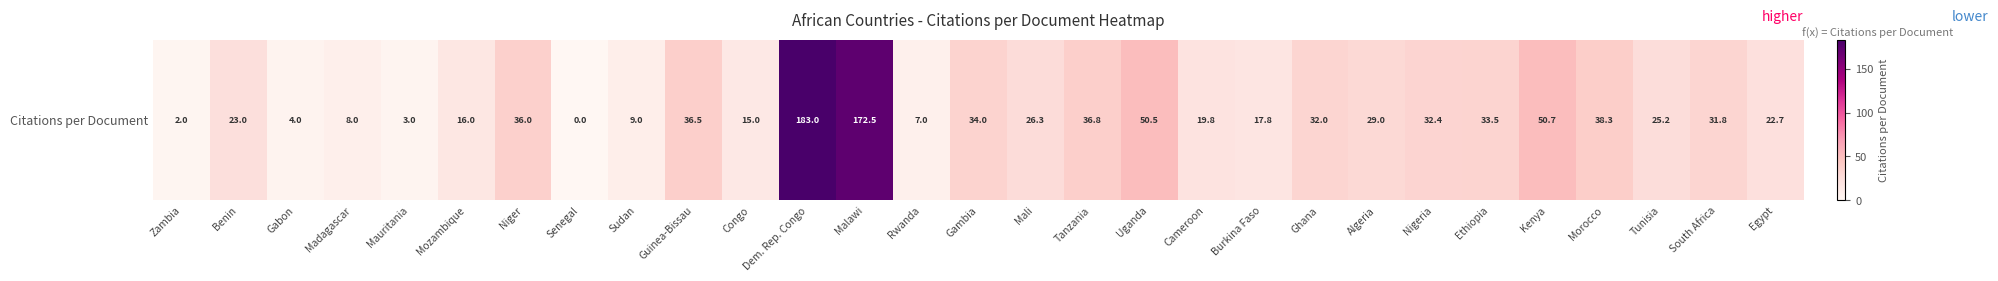

Is it true that the value at Gabon is 4.0?

True